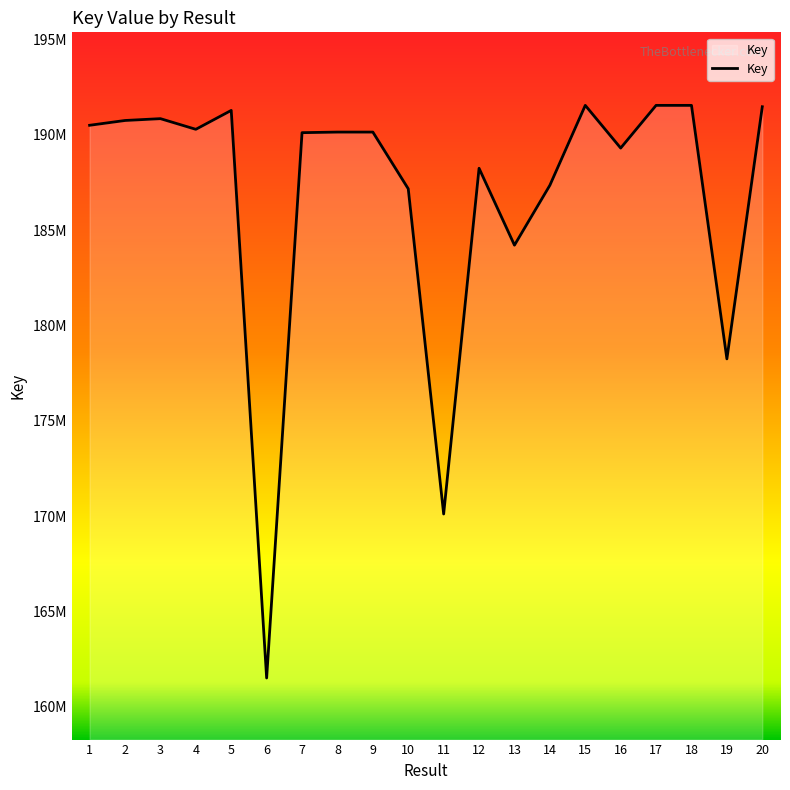

What is the value of the 1st point from the left?

190492536